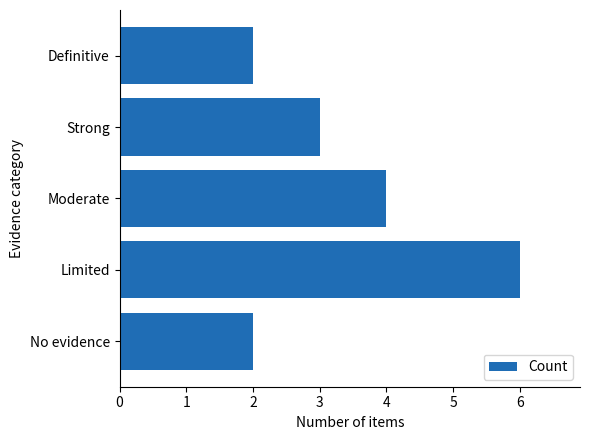

How many categories are shown in the chart?

5